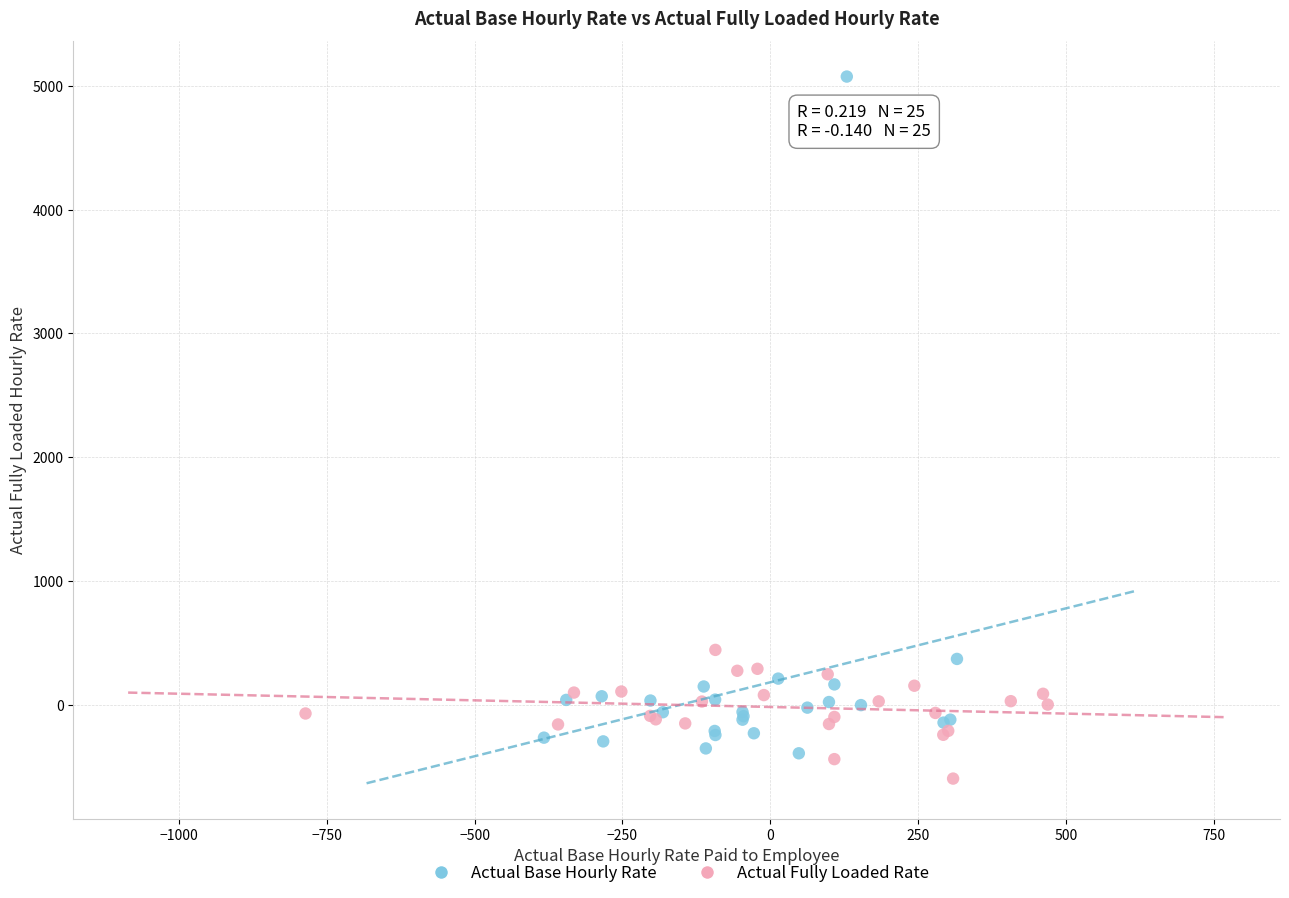

Which series reaches the maximum Y coordinate?

Actual Base Hourly Rate